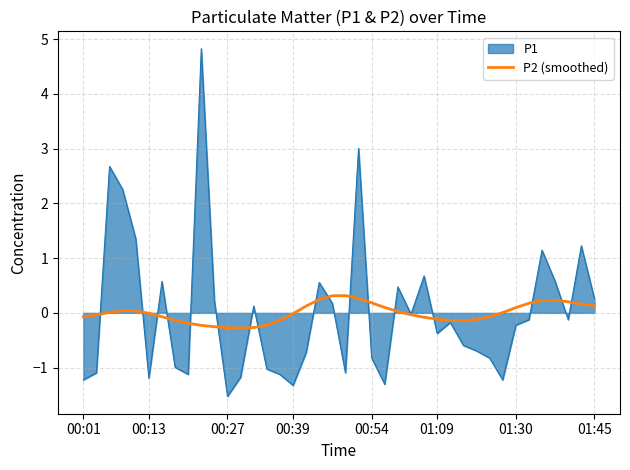

What is the minimum value for P2 (smoothed)?

-0.3